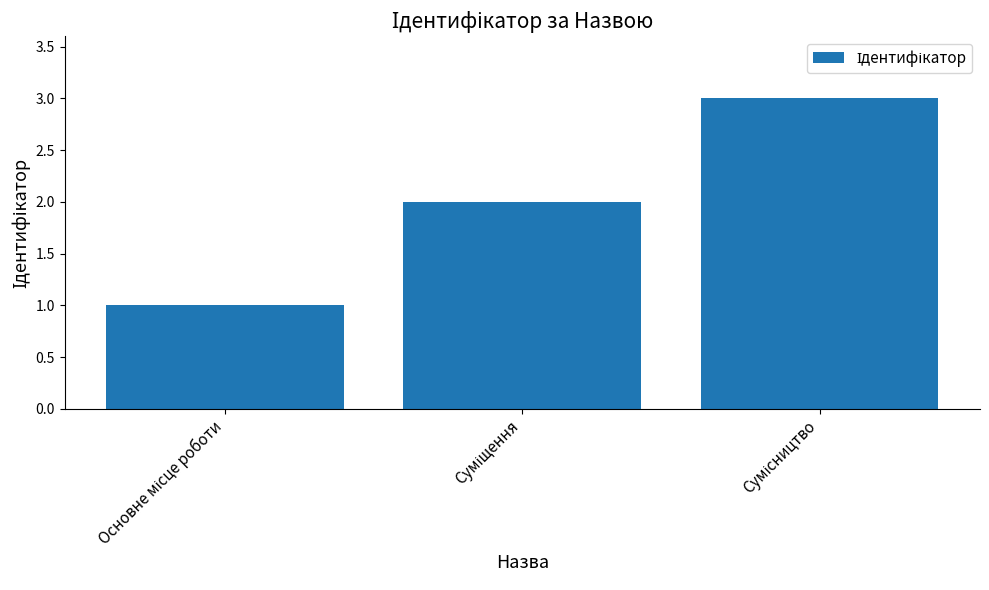

What is the greatest value displayed?

3